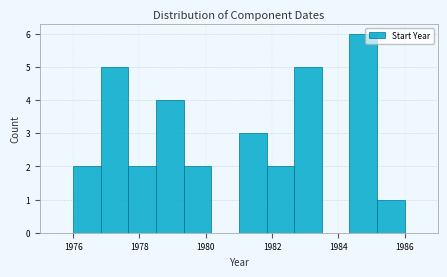

Which range on the x-axis has the tallest bar?

1984.4 to 1985.2